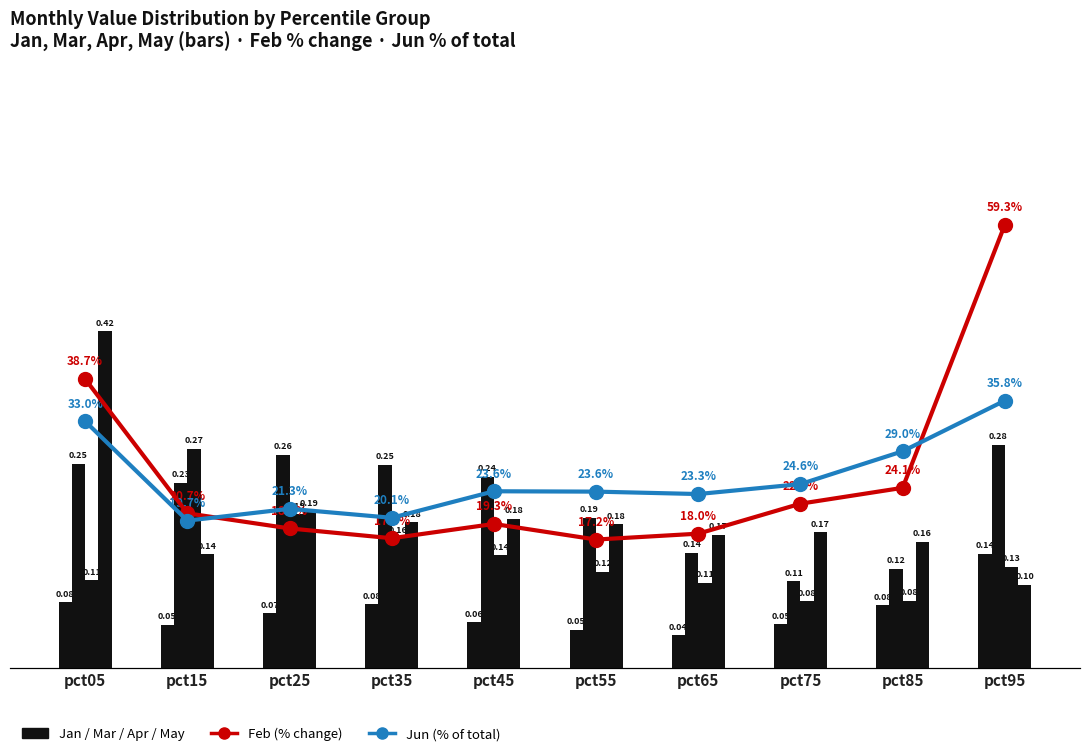

What is the difference between the highest and lowest values at pct85?

0.2